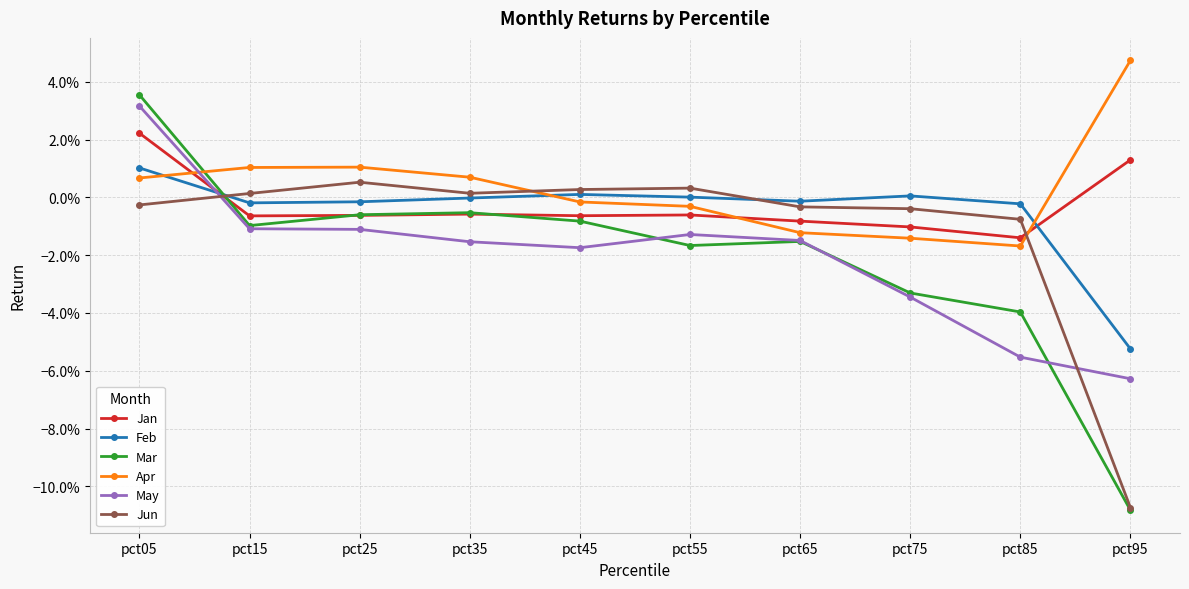

Which series has the largest total across all categories?

Apr